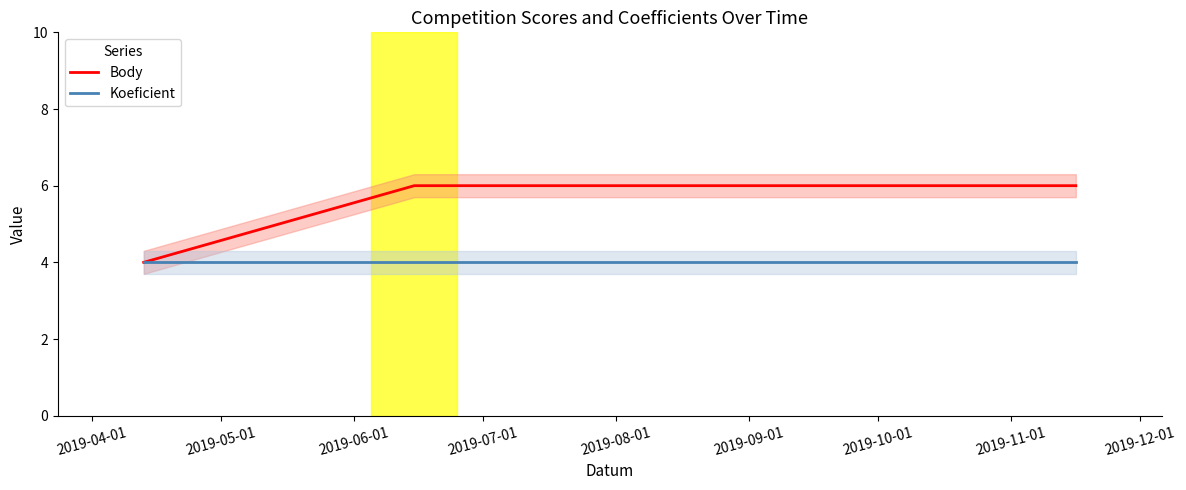

What is the minimum value for Body?

4